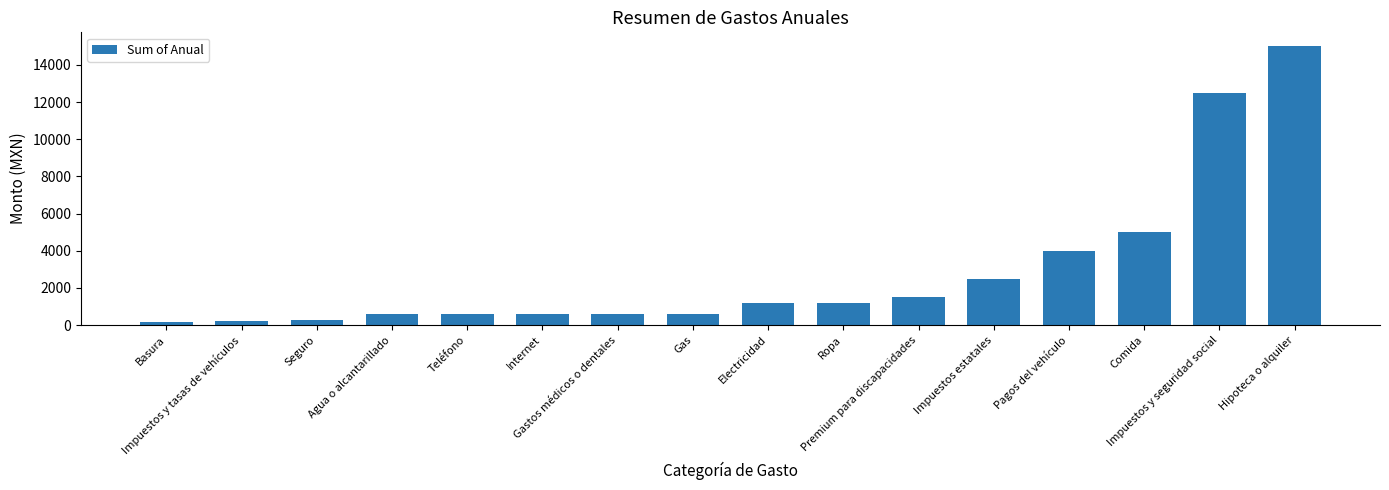

What value does the data have at Basura?

150